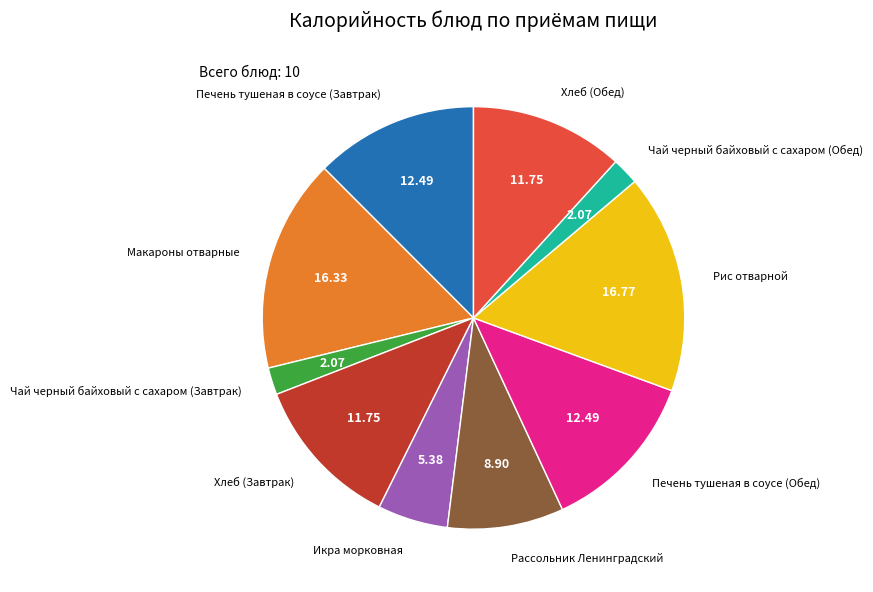

Is there any slice that represents more than half of the pie?

No